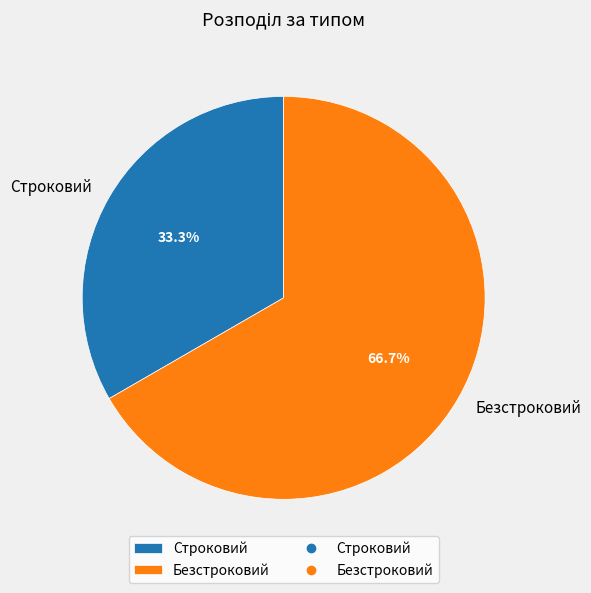

Is the sum of Безстроковий and Строковий greater than half?

Yes